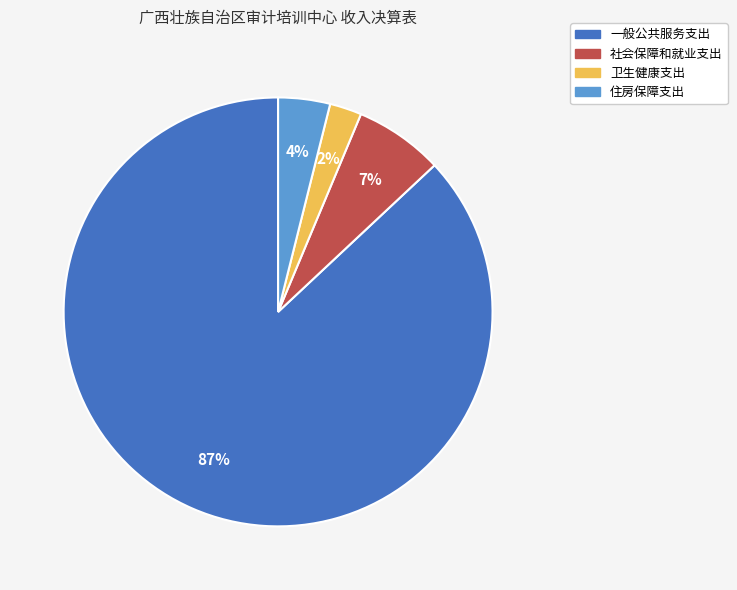

To the nearest percent, what percentage of the pie is 社会保障和就业支出?

7%